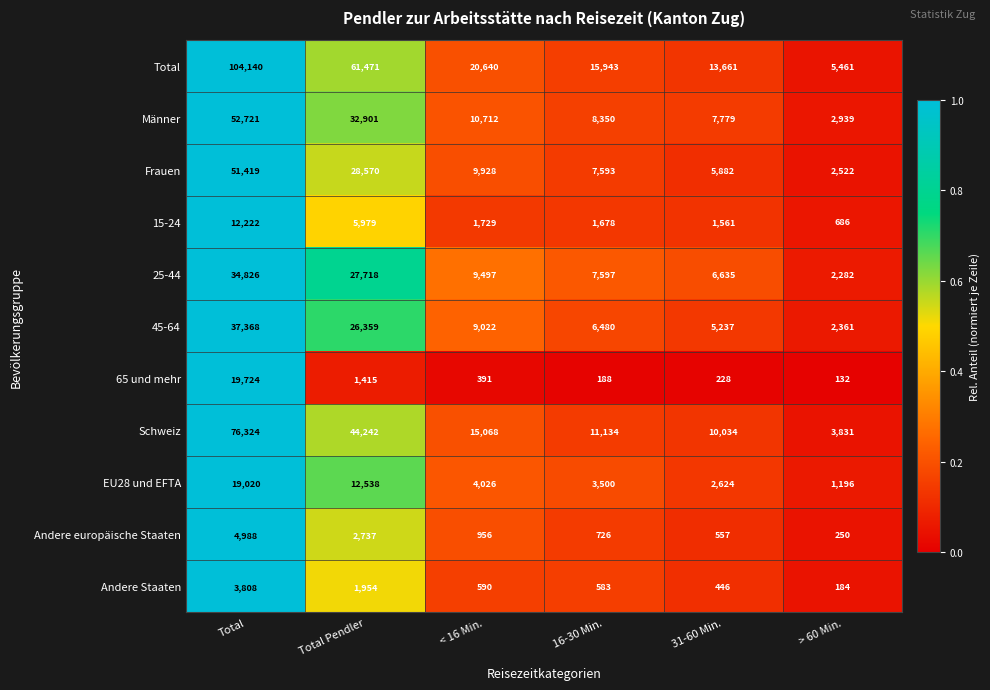

What is the greatest value displayed?

104140